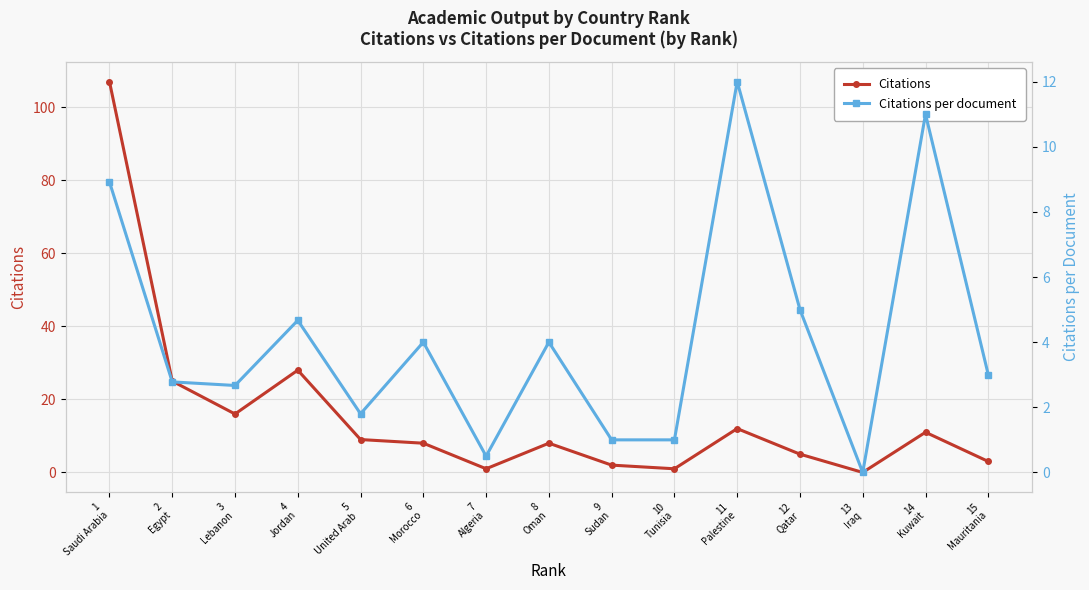

Reading left to right, what are all the values shown in this chart?

Citations: 107.0	25.0	16.0	28.0	9.0	8.0	1.0	8.0	2.0	1.0	12.0	5.0	0.0	11.0	3.0
Citations per document: 8.9	2.8	2.7	4.7	1.8	4.0	0.5	4.0	1.0	1.0	12.0	5.0	0.0	11.0	3.0